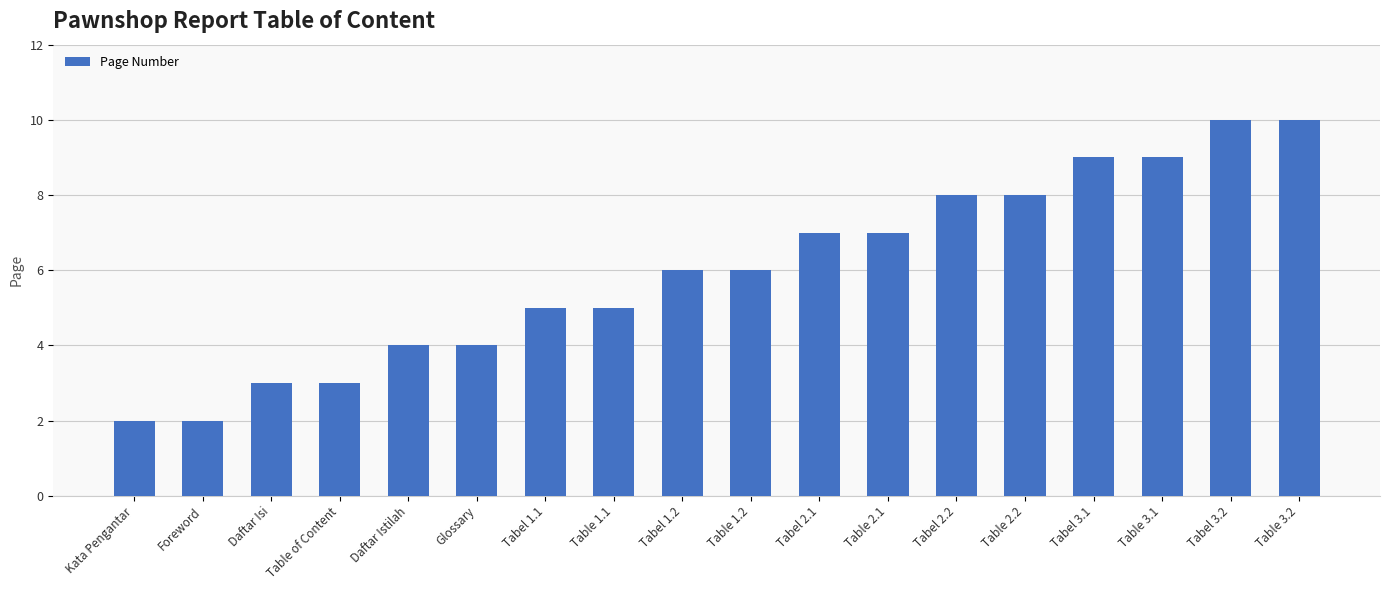

The chart shows a value of 9 at Table 3.1. True or false?

True